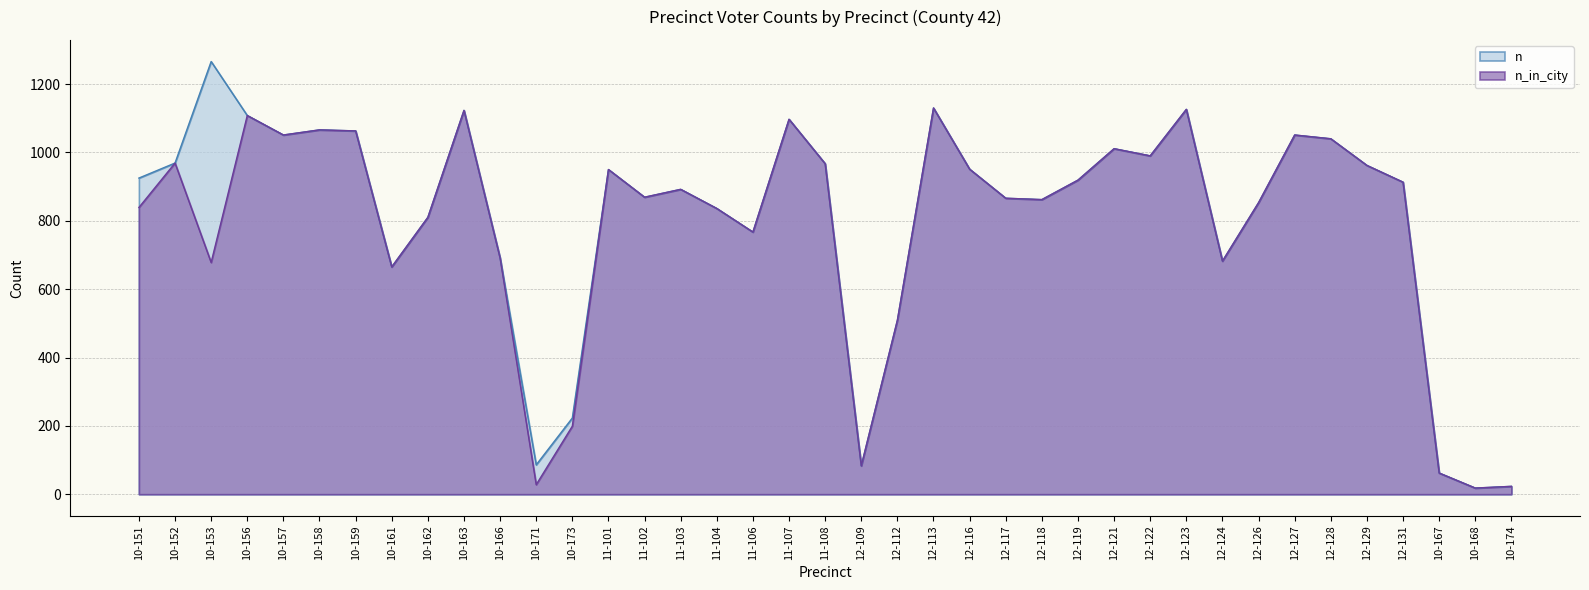

At how many categories does at least one series exceed 721?

29